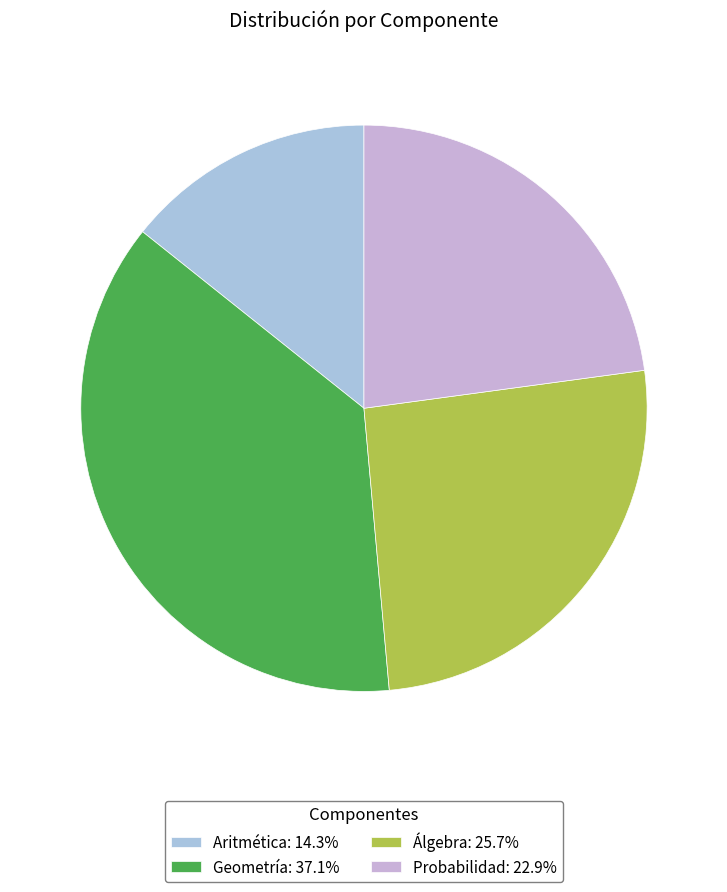

Is Aritmética the majority of the pie?

No